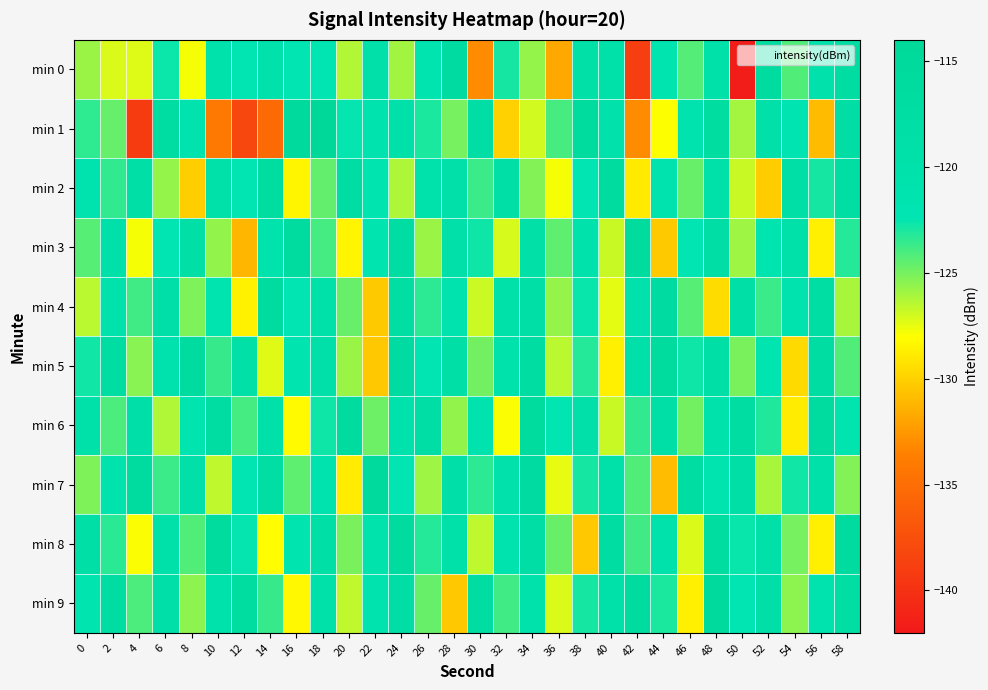

What is the total value across all series at 14?

-1225.9